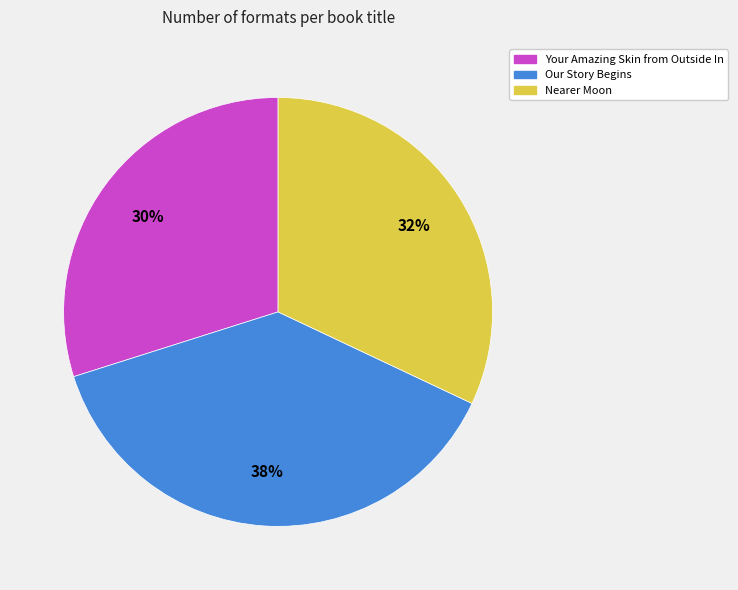

Is the sum of Our Story Begins and Nearer Moon greater than half?

Yes